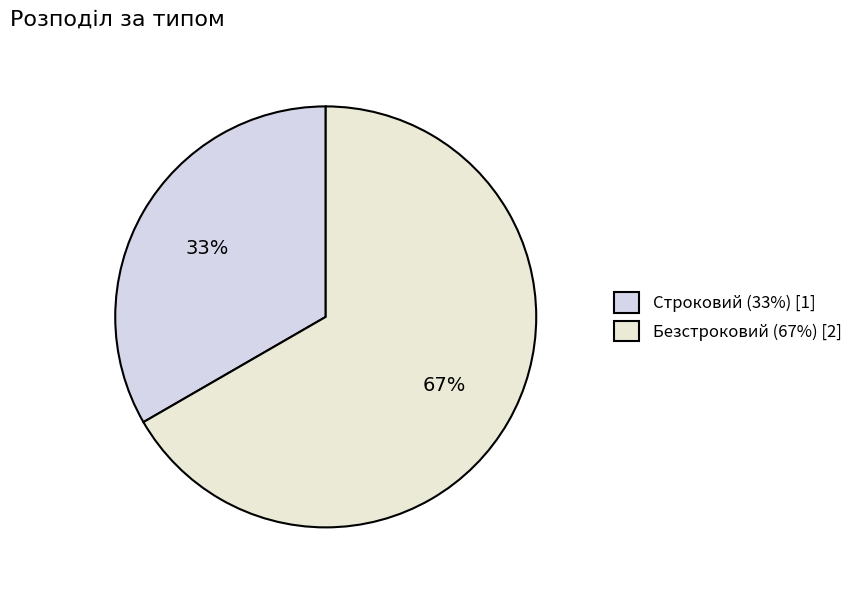

Which has a higher value, Безстроковий or Строковий?

Безстроковий